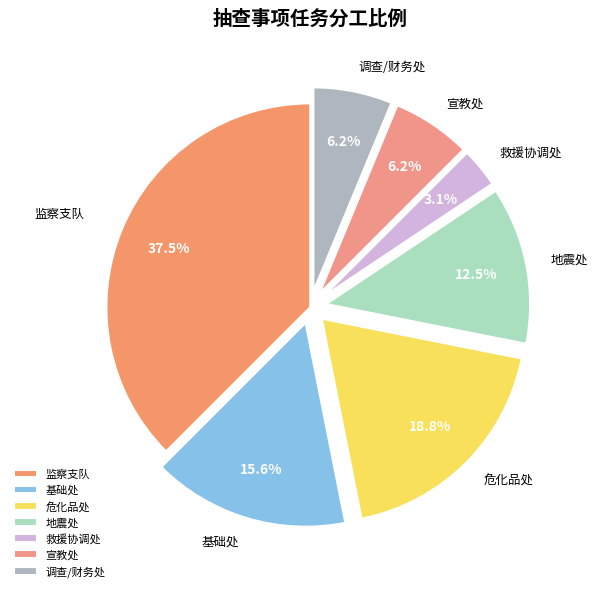

What is the smallest slice in the pie chart?

救援协调处